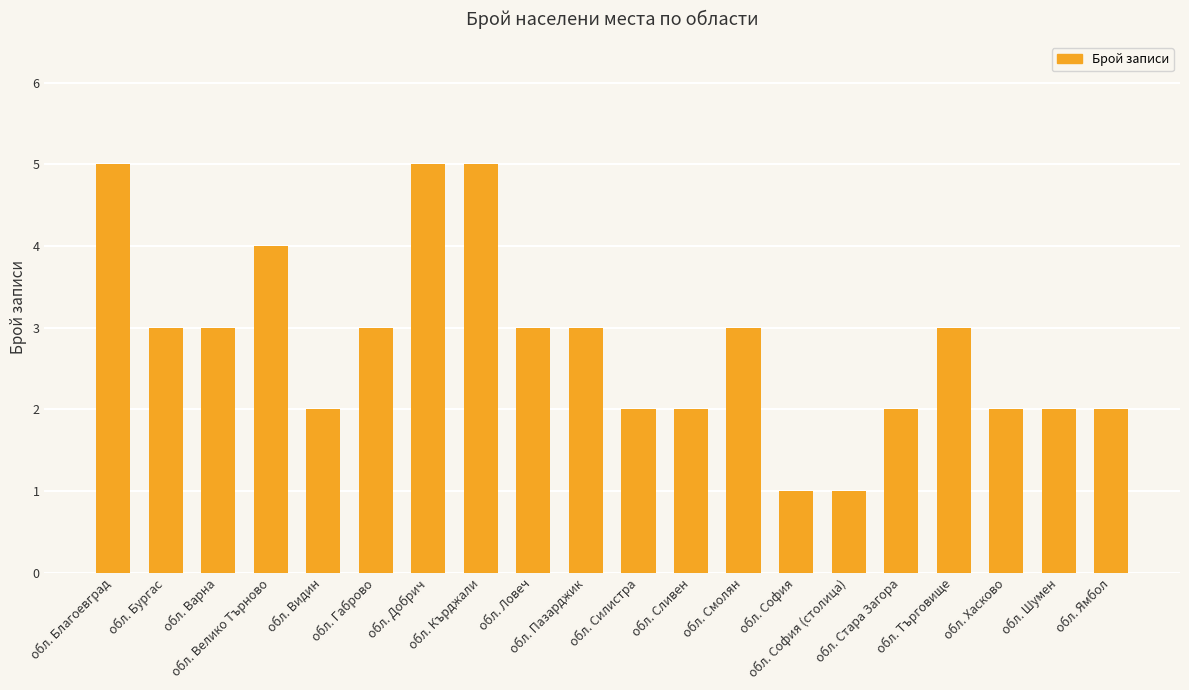

What is the label of the 18th bar from the right?

обл. Варна